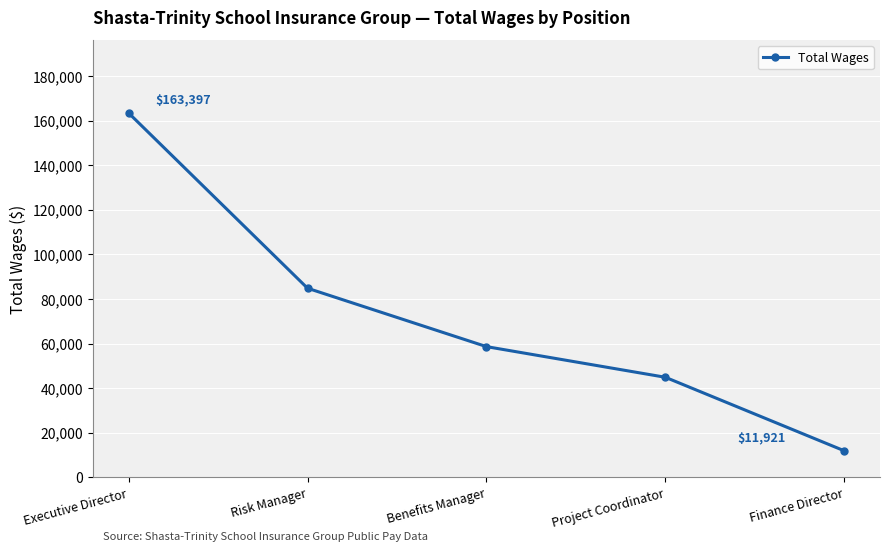

Which label corresponds to the largest value in the chart?

Executive Director